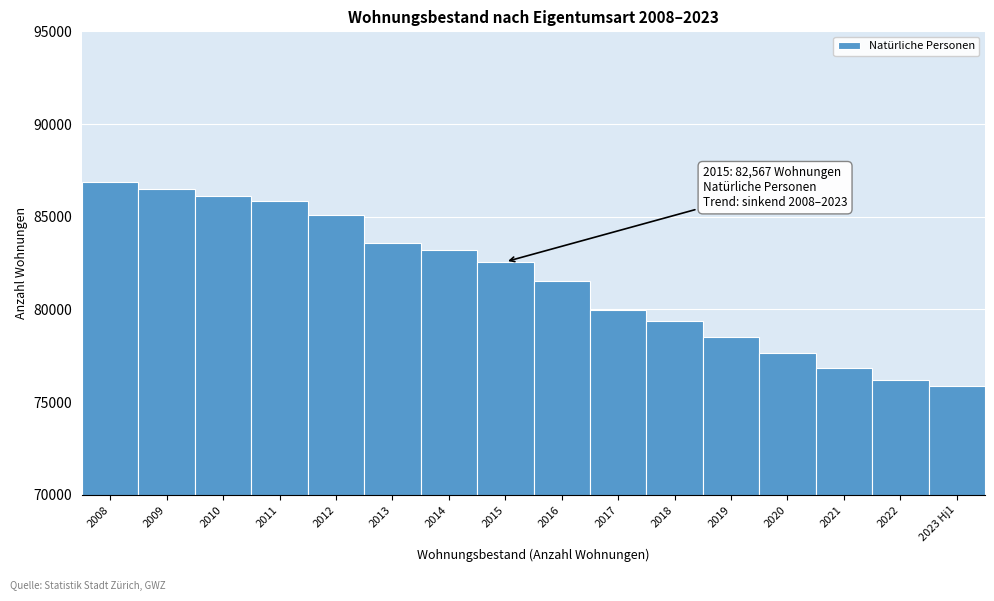

Reading left to right, list all the values displayed in this chart.

86857	86475	86143	85841	85068	83589	83192	82567	81523	79961	79383	78525	77674	76822	76196	75885